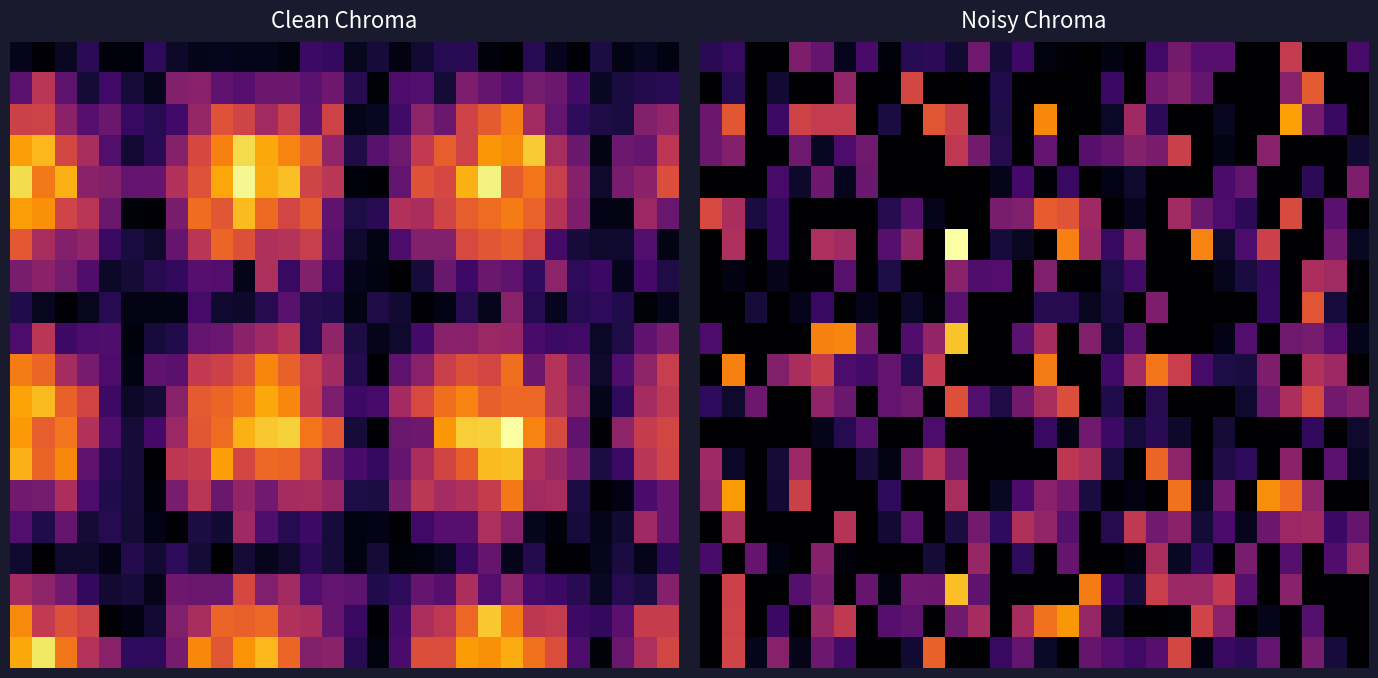

Count the number of categories in the chart.

30